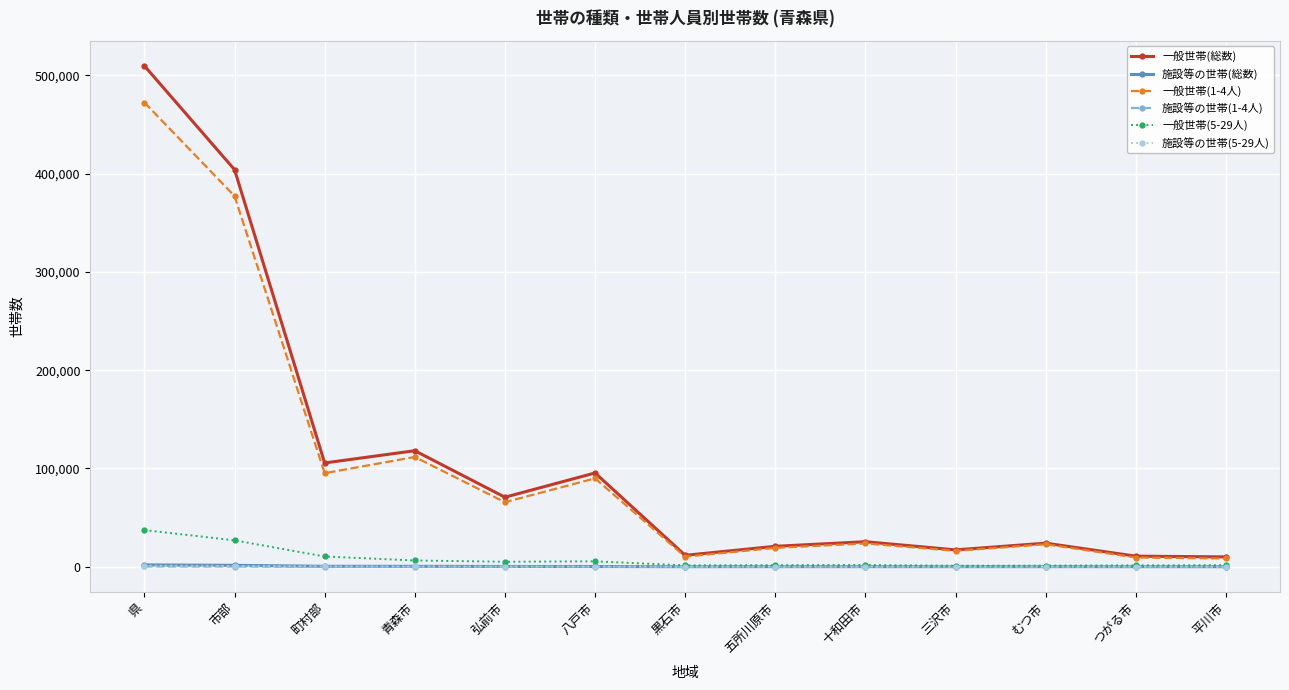

What position from the right is 市部?

12